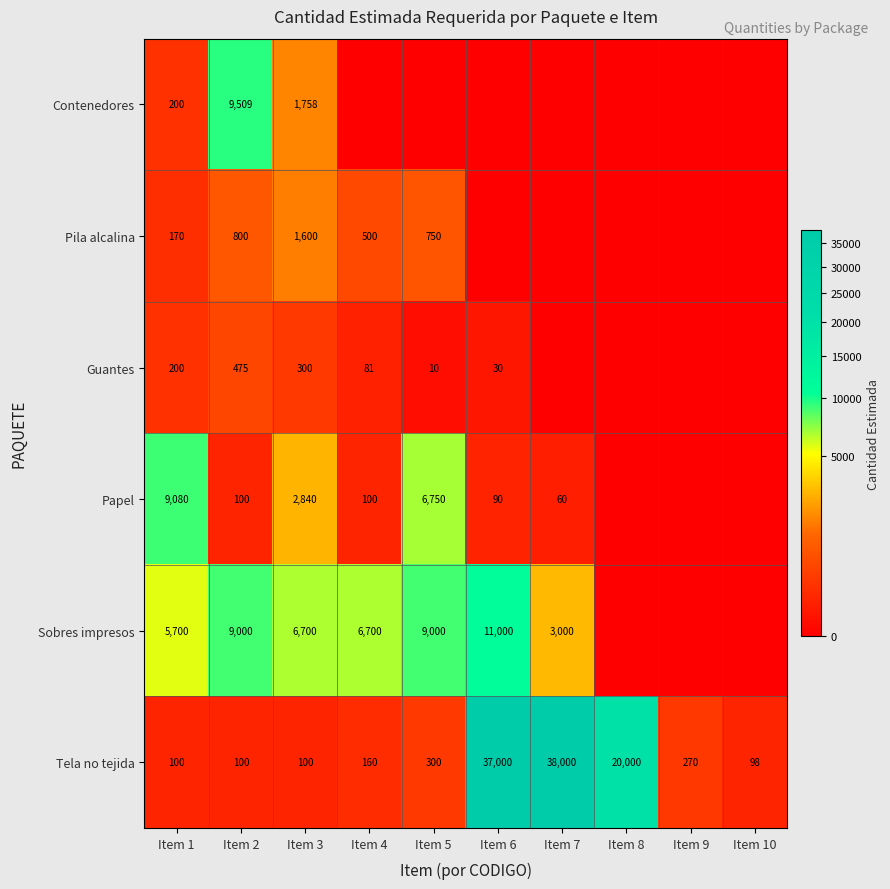

What is the total value across all series at Item 1?

15450